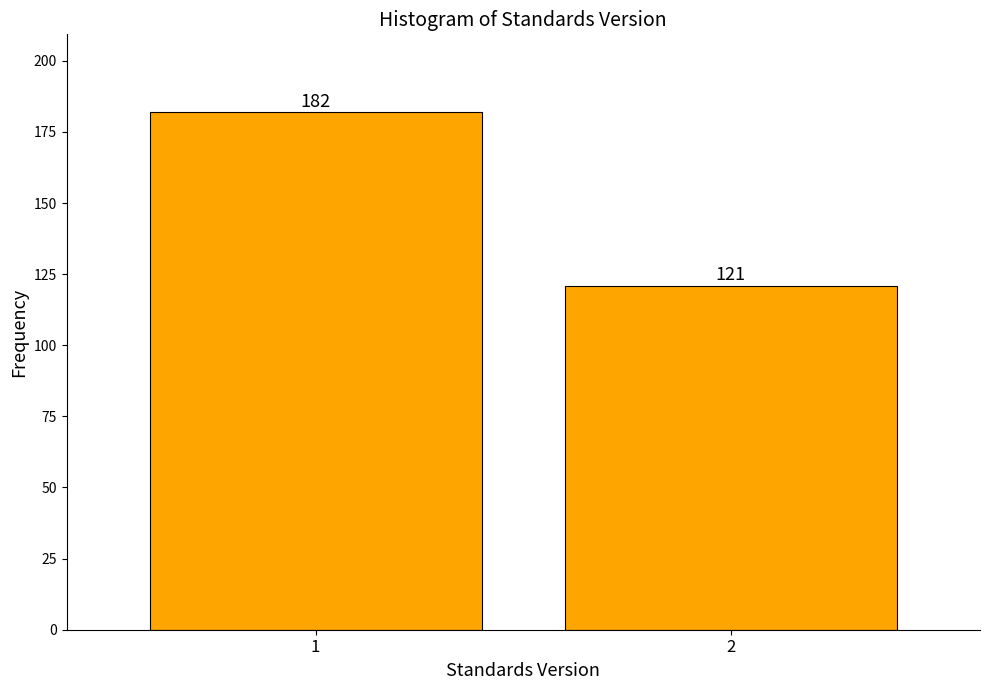

Reading left to right, extract all data points from this chart.

1=182	2=121